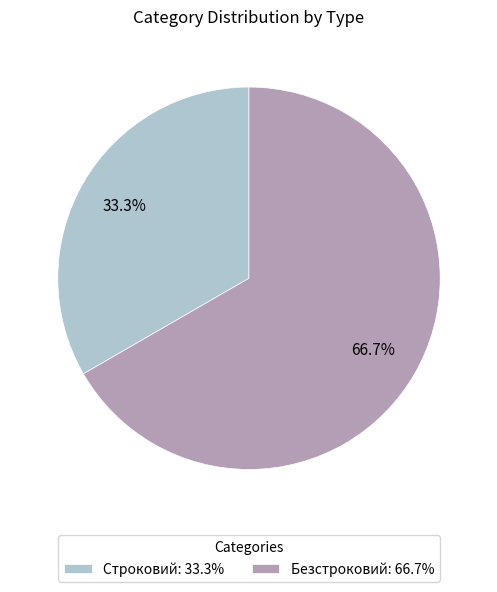

True or false: Безстроковий accounts for 53% of the total.

False